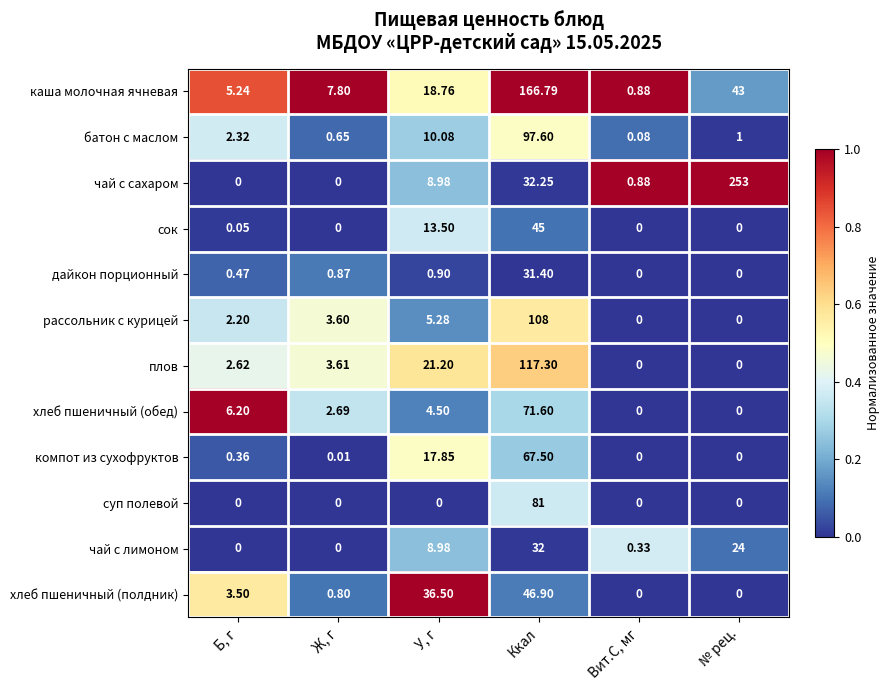

At which category is the sum across all series the highest?

Ккал